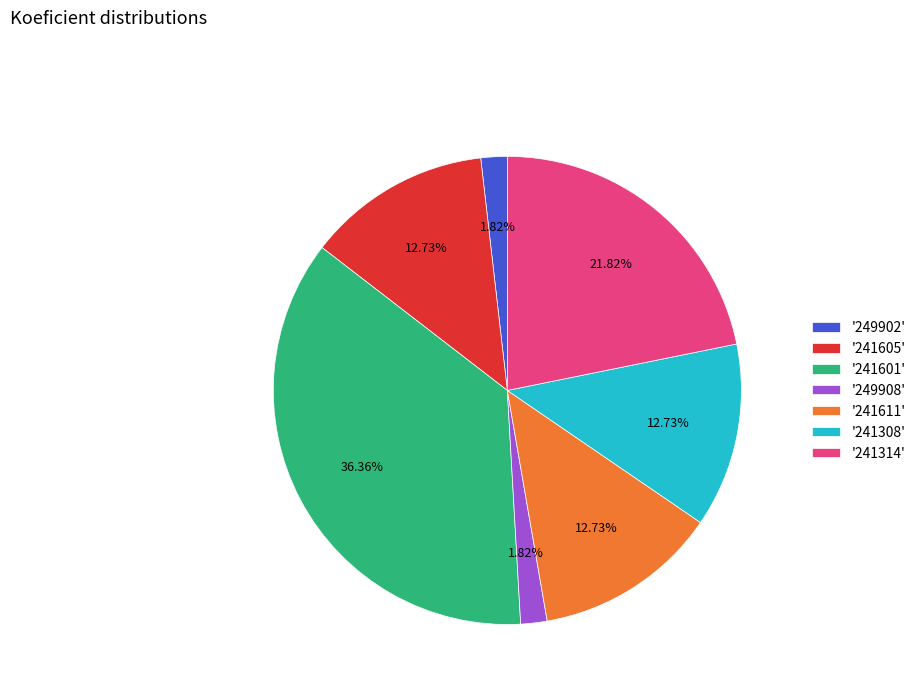

Between '241314' and '241308', which is larger?

'241314'